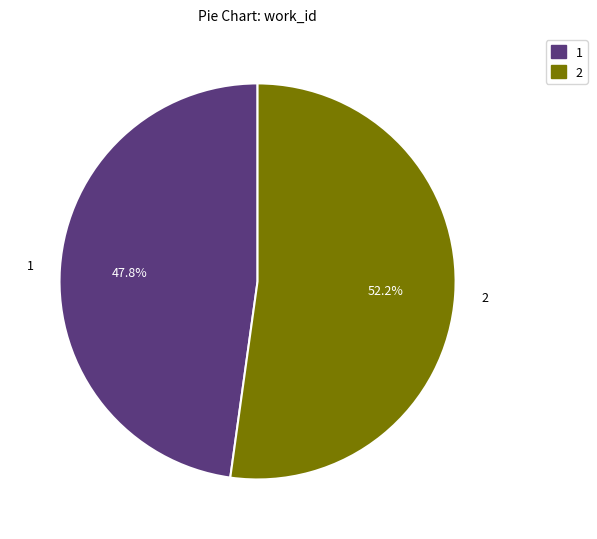

How much of the chart is everything except 1?

52.2%